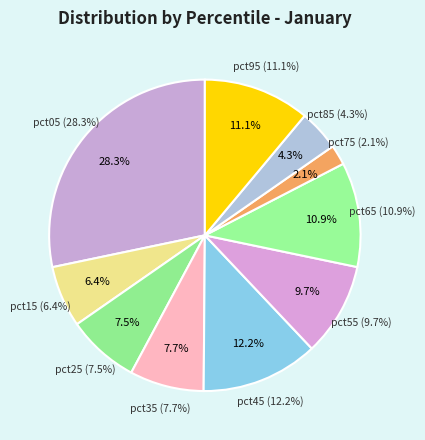

How many segments does this pie chart have?

10